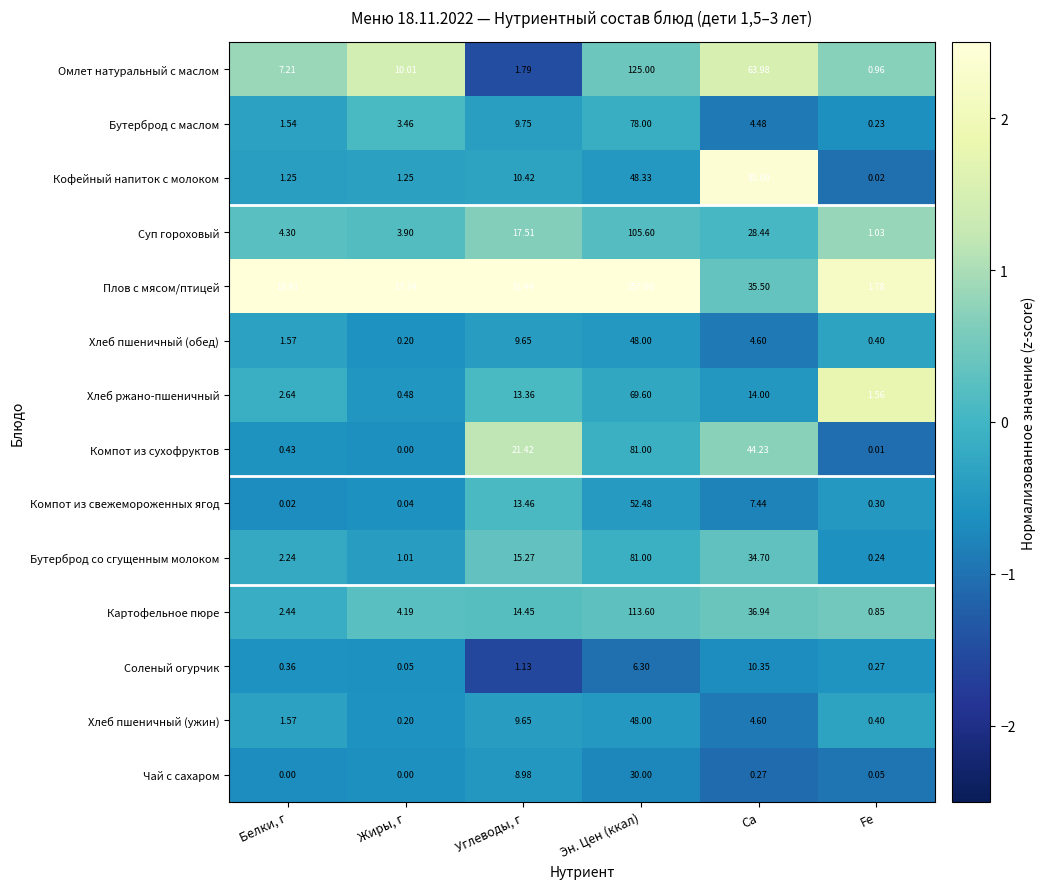

Which series has the largest range (max minus min)?

Плов с мясом/птицей